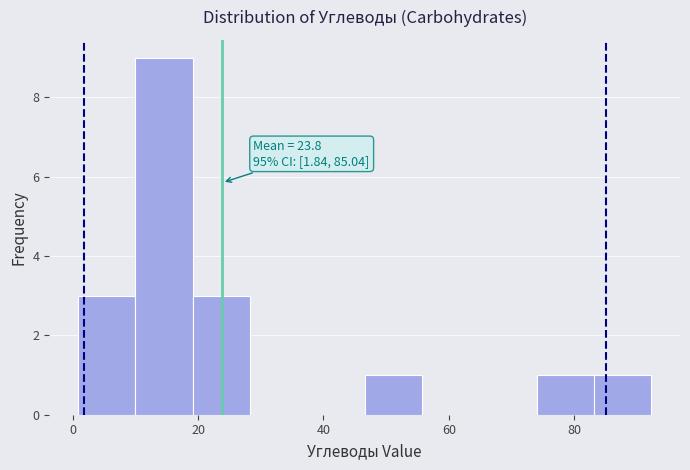

Over which range of the x-axis is the bar tallest?

10 to 20